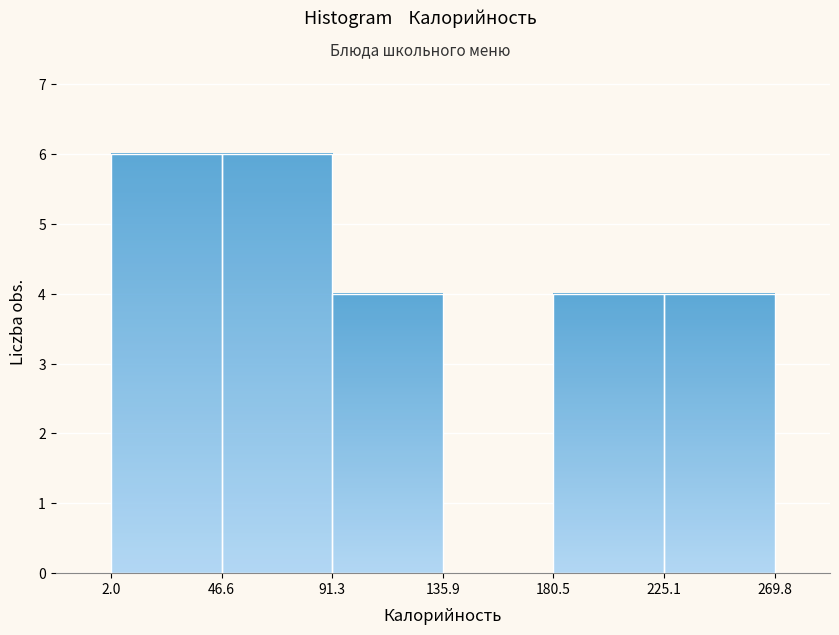

Reading left to right, list every bar in this chart as the range it spans on the x-axis followed by its height. The values are not printed on the chart, so give them approximately, as read against the axis.

2.0 to 46.6: 6
46.6 to 91.3: 6
91.3 to 135.9: 4
135.9 to 180.5: 0
180.5 to 225.1: 4
225.1 to 269.8: 4